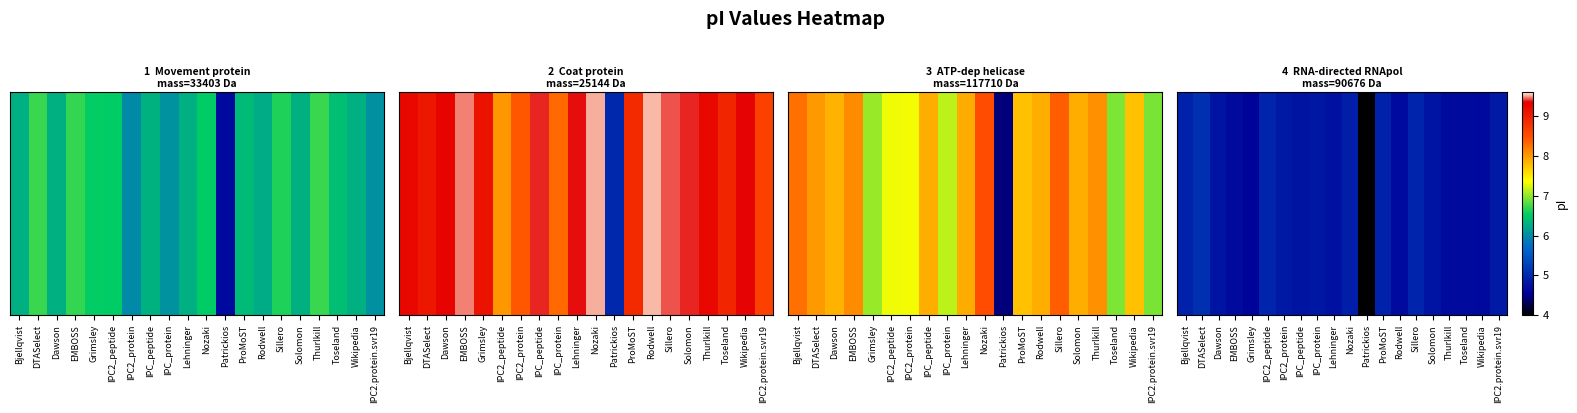

Reading left to right, extract all data points from this chart.

Bjellqvist=4.9	DTASelect=5.1	Dawson=4.8	EMBOSS=4.7	Grimsley=4.6	IPC2_peptide=5.0	IPC2_protein=4.8	IPC_peptide=4.8	IPC_protein=4.8	Lehninger=4.7	Nozaki=4.9	Patrickios=4.0	ProMoST=4.9	Rodwell=4.7	Sillero=5.0	Solomon=4.8	Thurlkill=4.7	Toseland=4.7	Wikipedia=4.7	IPC2.protein.svr19=4.8